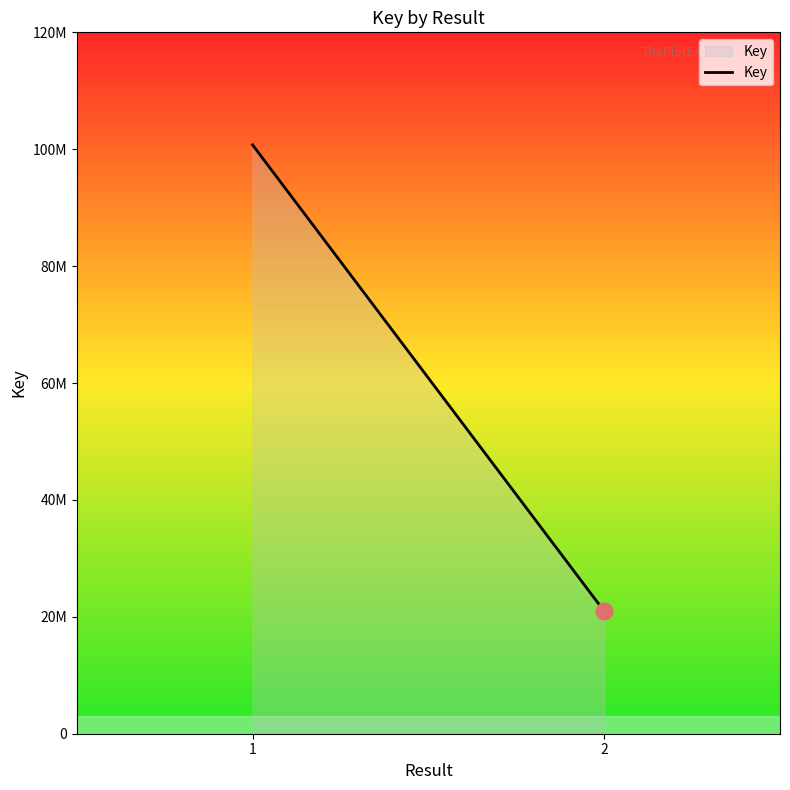

What is the change in value from 1 to 2?

-79778462